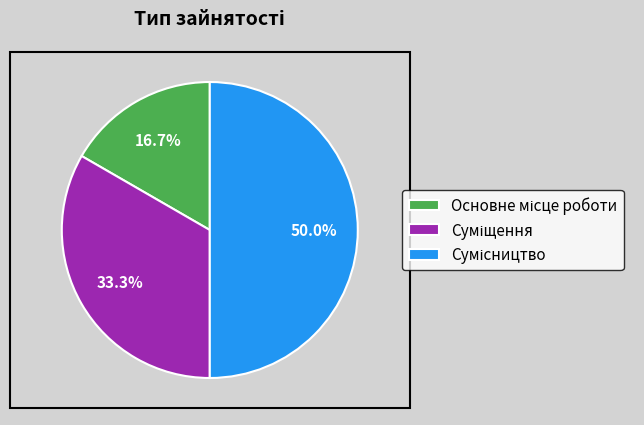

Rank the categories by value from highest to lowest.

Сумісництво, Суміщення, Основне місце роботи